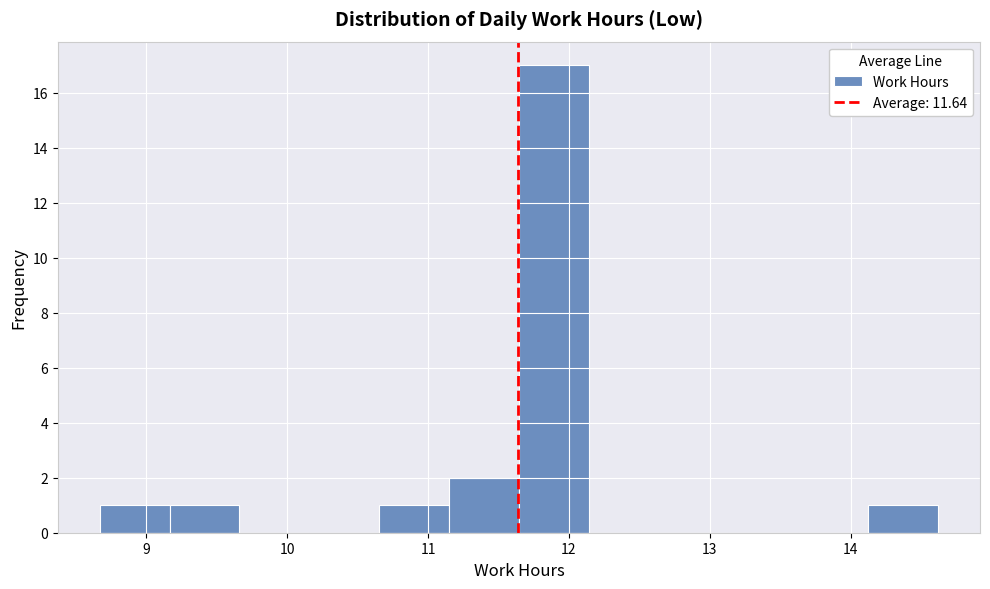

Reading left to right, list every bar in this chart as the range it spans on the x-axis followed by its height. Neither the bar edges nor the heights are printed on the chart, so give them approximately, as read against the axes.

8.7 to 9.2: 1
9.2 to 9.7: 1
9.7 to 10.2: 0
10.2 to 10.7: 0
10.7 to 11.1: 1
11.1 to 11.6: 2
11.6 to 12.1: 17
12.1 to 12.6: 0
12.6 to 13.1: 0
13.1 to 13.6: 0
13.6 to 14.1: 0
14.1 to 14.6: 1